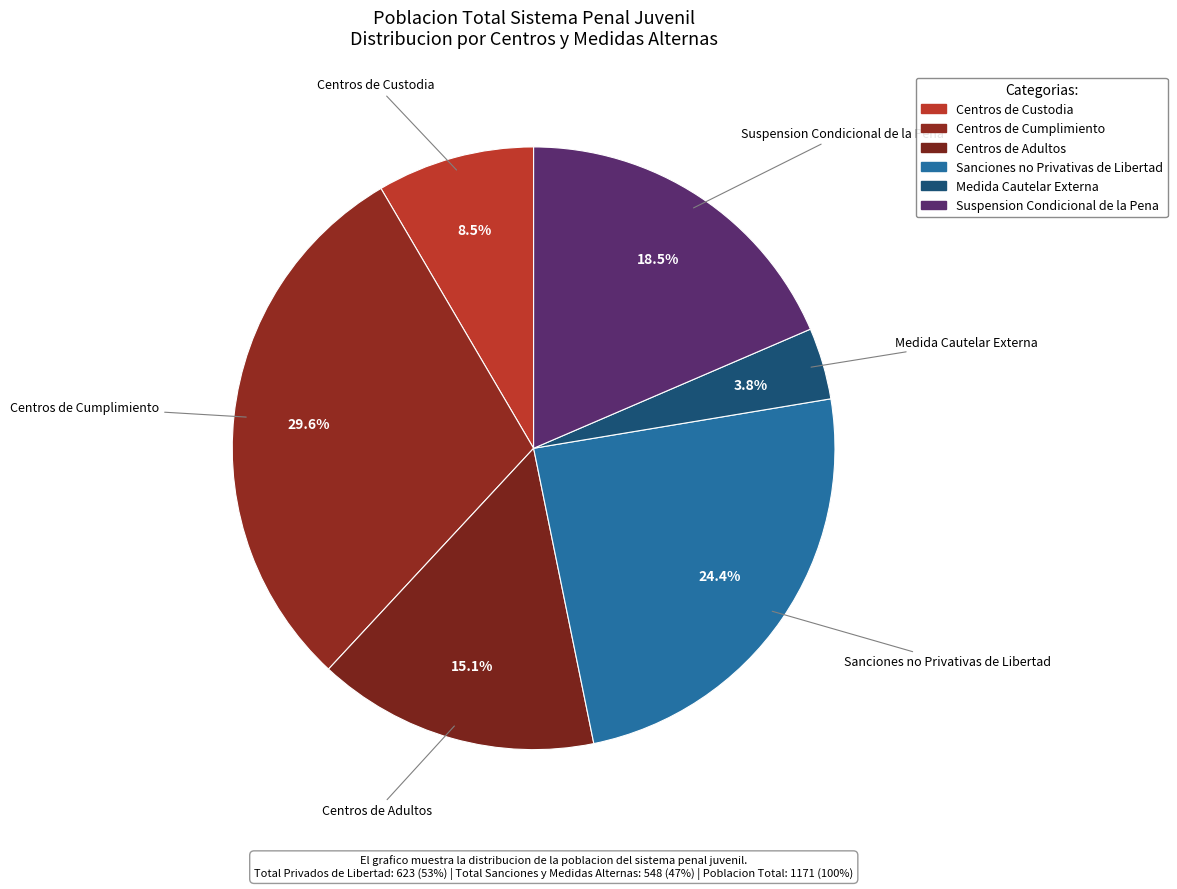

To the nearest percent, what is the difference between the largest and smallest slice percentages?

26%